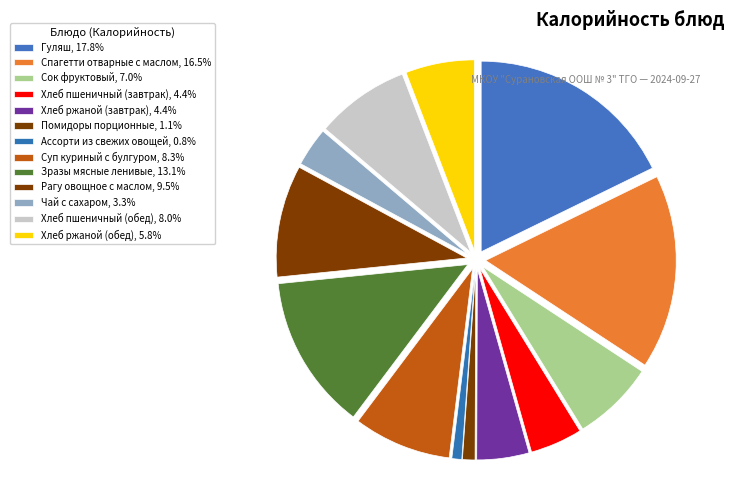

What is the smallest slice in the pie chart?

Ассорти из свежих овощей